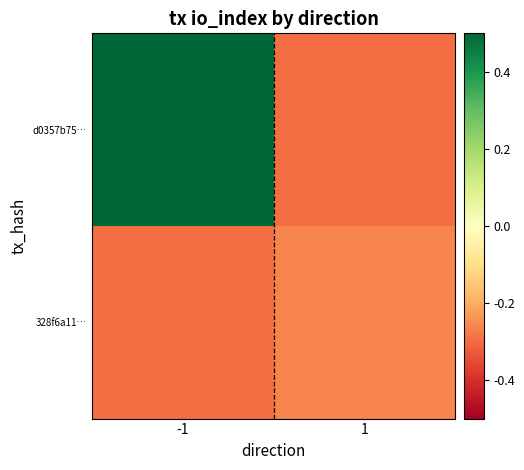

Between -1 and 1, which series saw the biggest shift?

d0357b75…